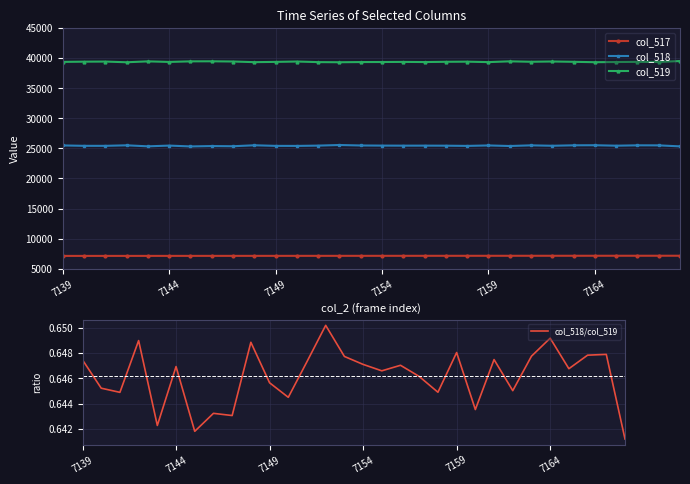

True or false: col_518/col_519 and col_517 intersect in this chart.

False